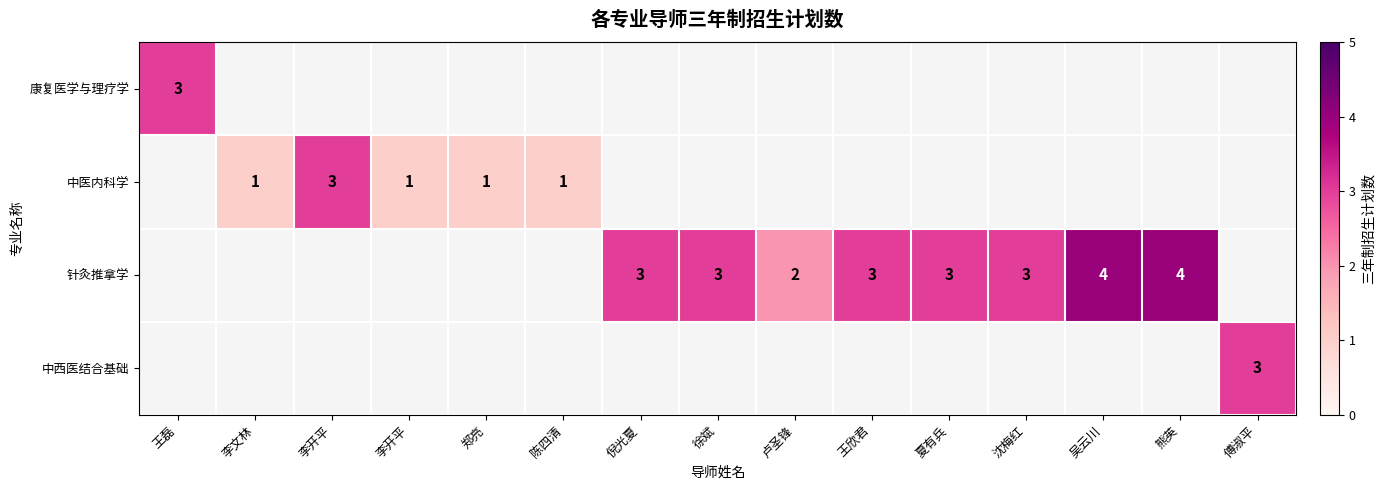

How many distinct data groups are displayed?

4